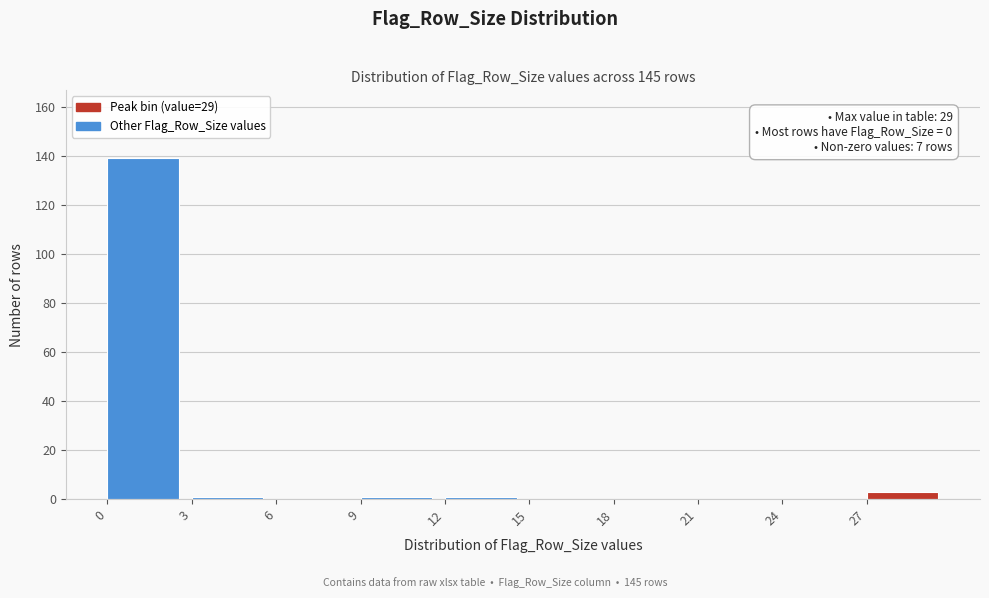

Over which range of the x-axis is the bar tallest?

0 to 3